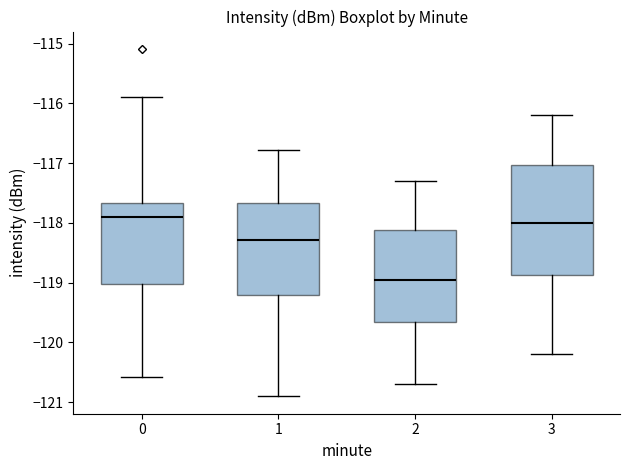

Which box's median line is the lowest?

2